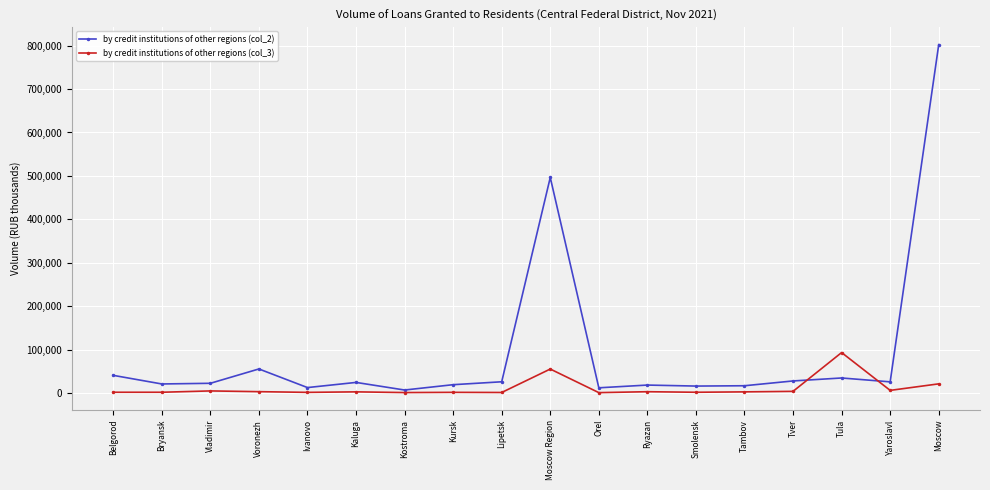

Is the value of by credit institutions of other regions (col_3) at Vladimir greater than the value of by credit institutions of other regions (col_2) at Kursk?

No